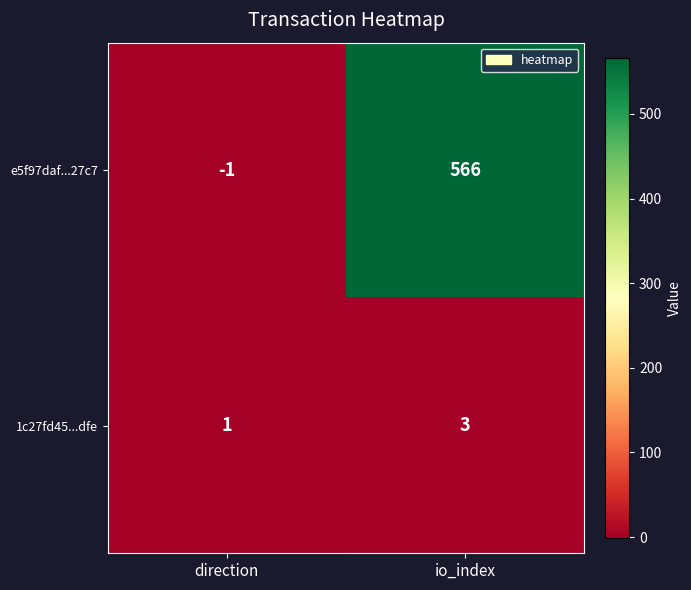

Reading left to right, list all the values displayed in this chart.

e5f97daf...27c7: -1	566
1c27fd45...dfe: 1	3